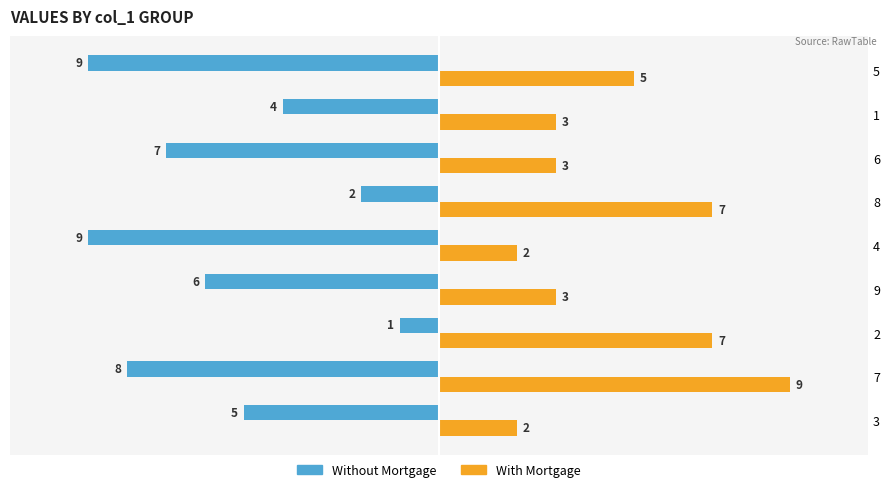

How many Without Mortgage values are between -8 and -4?

5